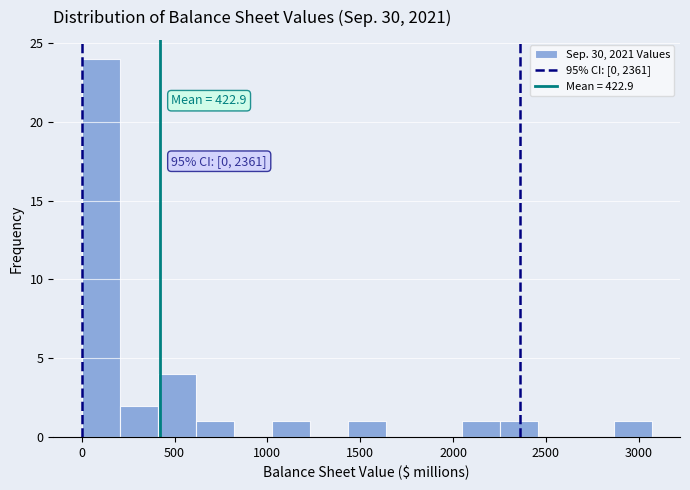

Which range on the x-axis has the tallest bar?

0 to 200